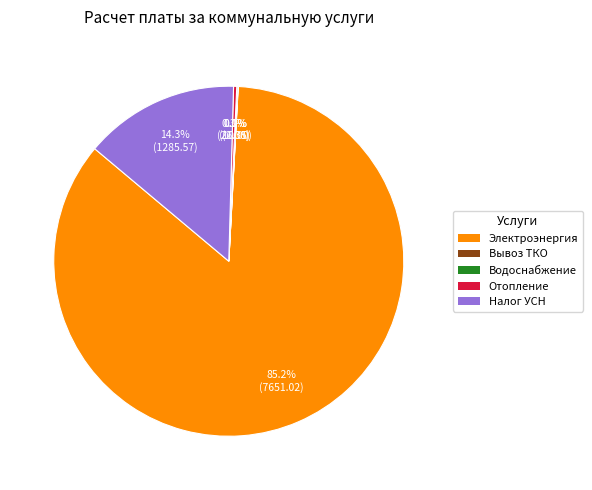

Is there a majority slice in this chart?

Yes